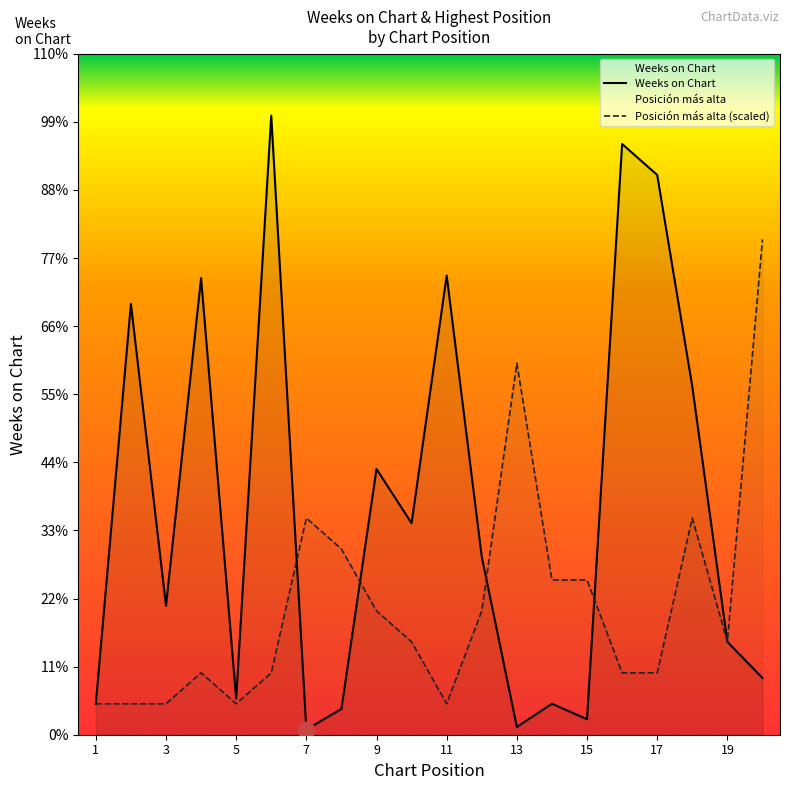

How many interior local valleys does the Posición más alta series have?

3